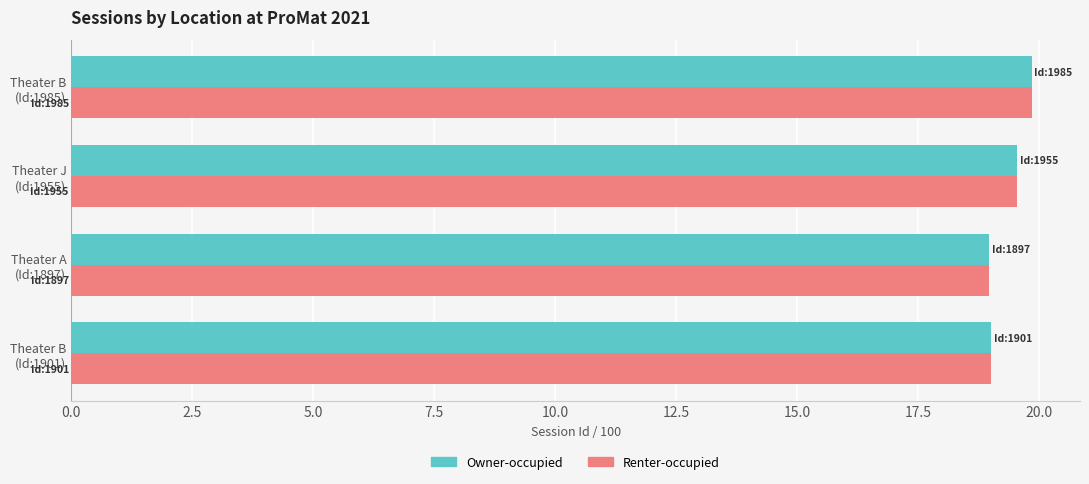

What is the difference between the maximum and minimum values in the Owner-occupied series?

0.9